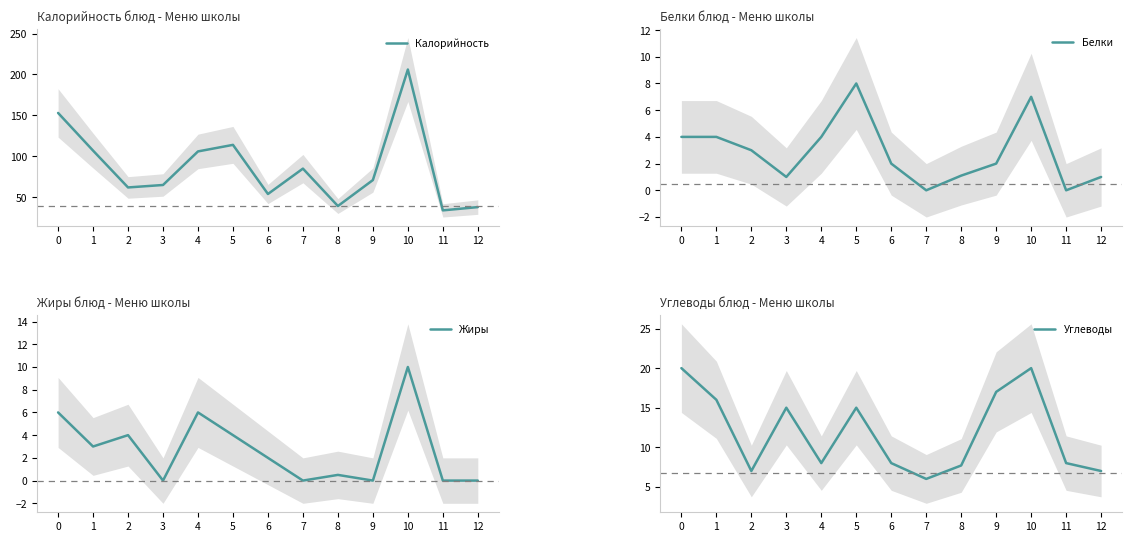

At which label is Углеводы closest to 13?

3